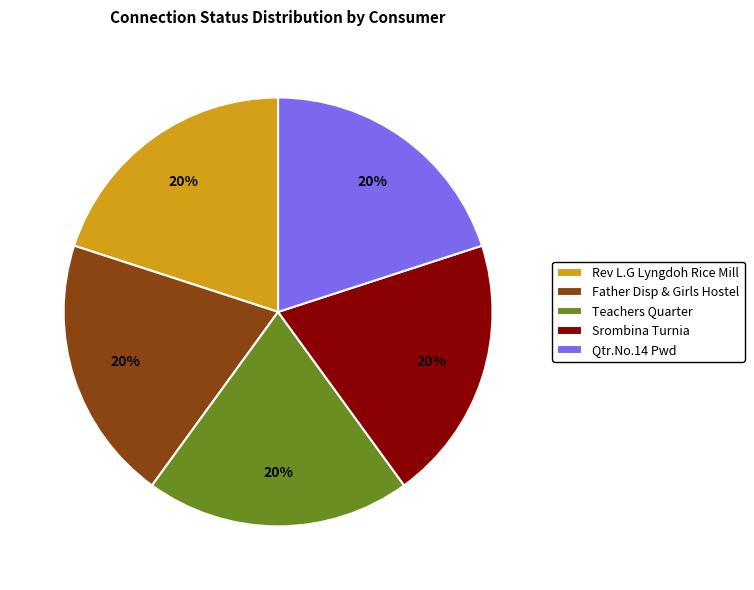

To the nearest percent, what portion does Teachers Quarter represent?

20%